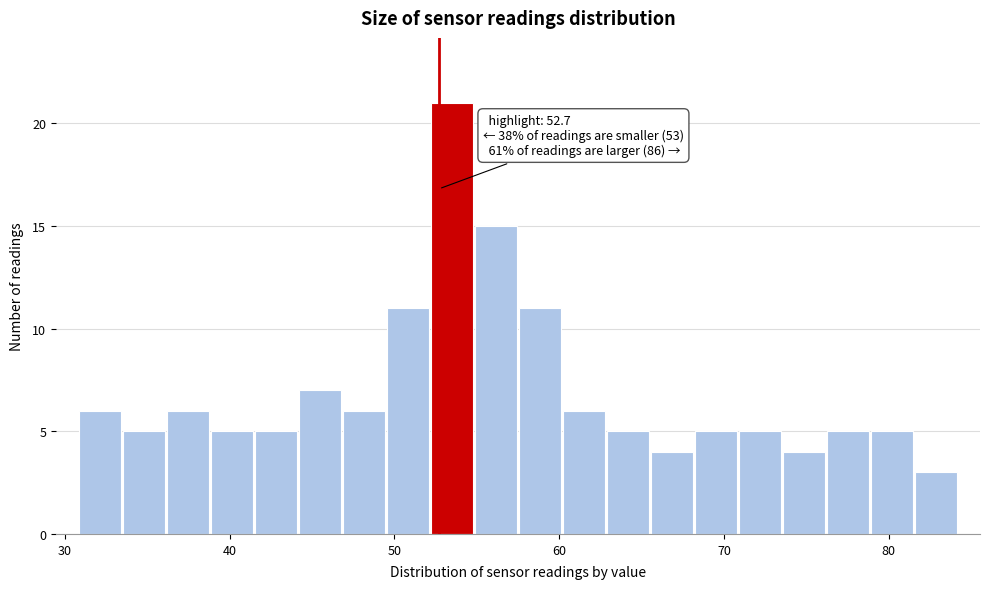

Read against the x-axis, roughly where is the centre of the tallest bar?

53